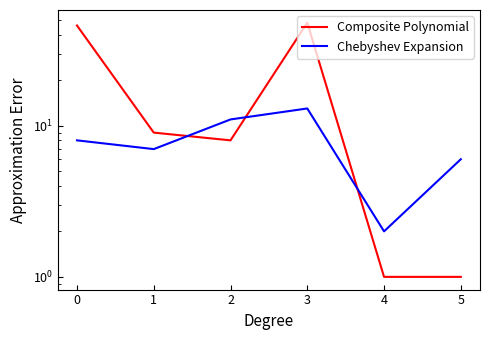

How many values in the Chebyshev Expansion series exceed 8?

2